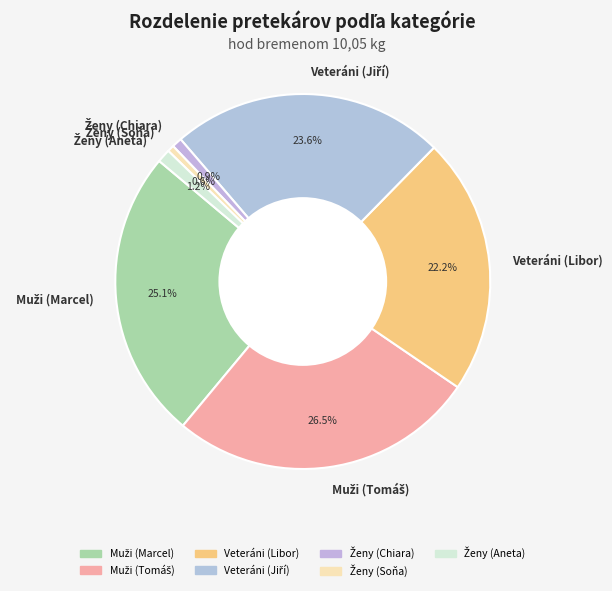

Is there a majority slice in this chart?

No